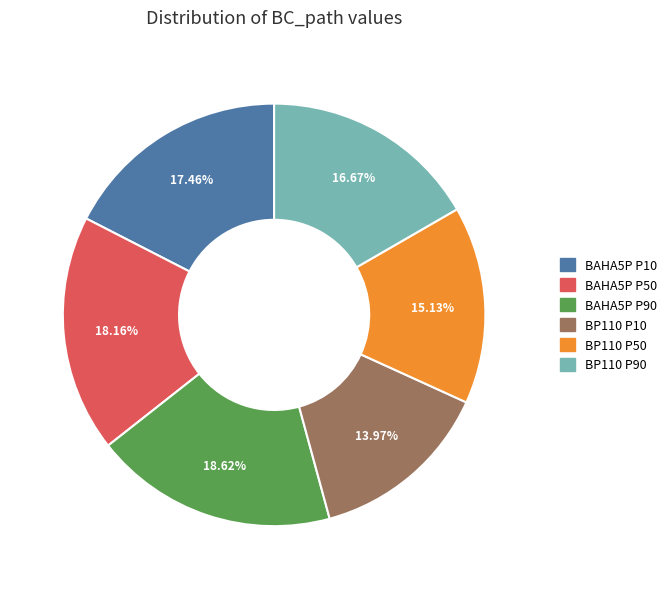

Between BP110 P10 and BP110 P50, which is larger?

BP110 P50